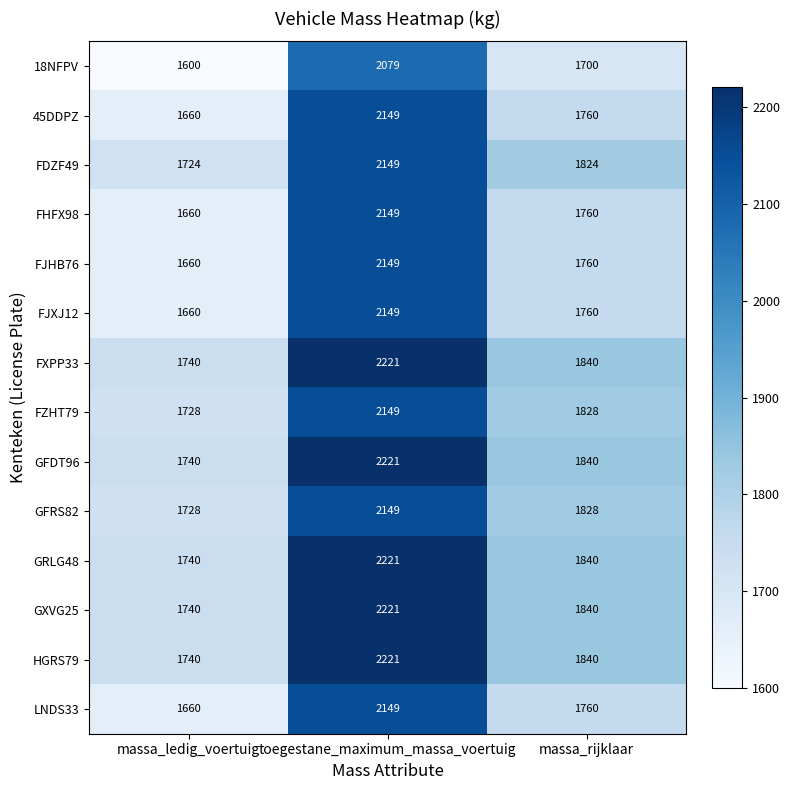

True or false: FXPP33 has a value of 705 at massa_rijklaar.

False